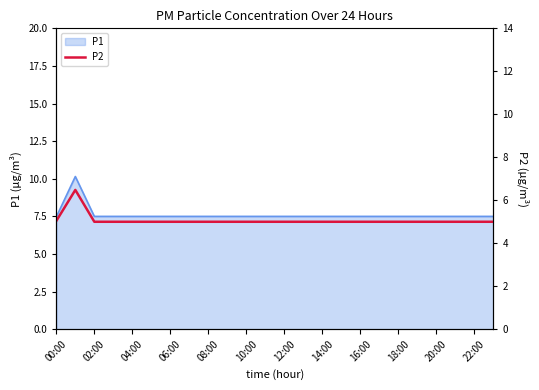

What is the ratio of the value at 17 to the value at 00:00?

1.0